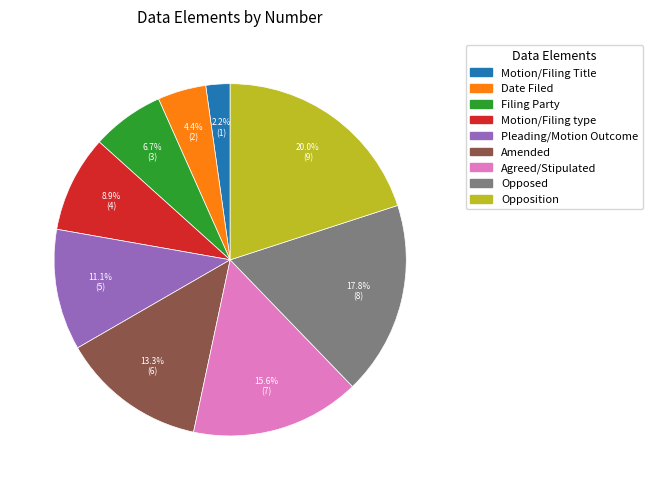

Combined, what portion of the pie is Opposed and Date Filed?

22.2%